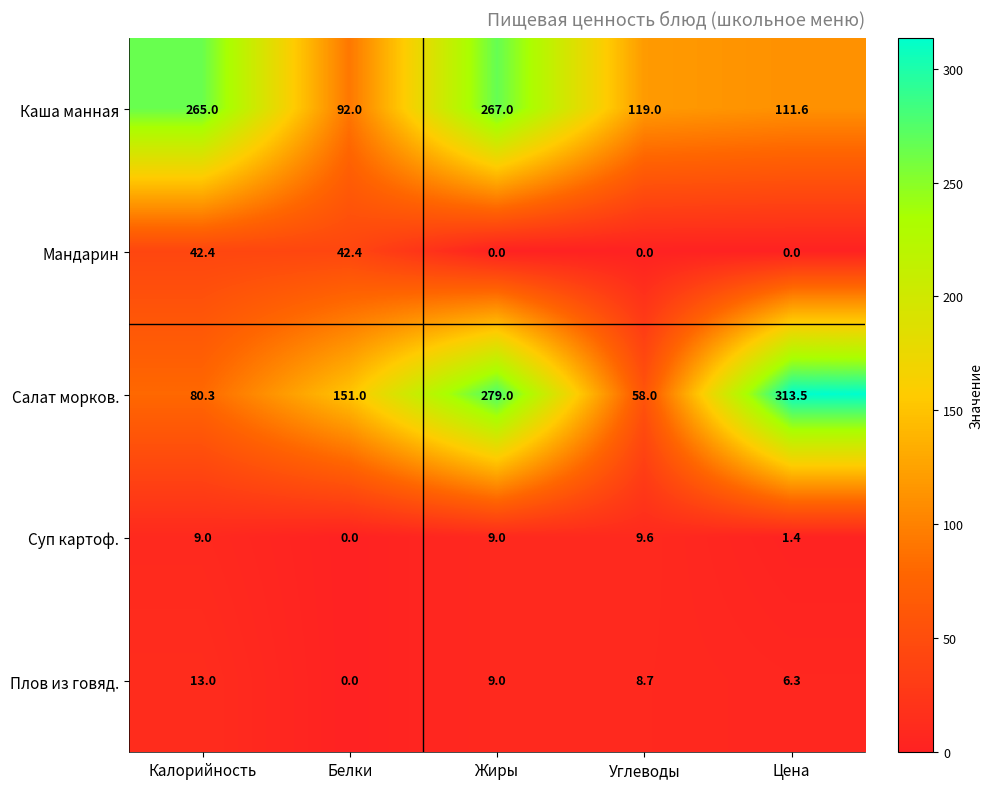

Reading right to left, list all the values displayed in this chart.

Каша манная: 111.6	119.0	267.0	92.0	265.0
Мандарин: 0.0	0.0	0.0	42.4	42.4
Салат морков.: 313.5	58.0	279.0	151.0	80.3
Суп картоф.: 1.4	9.6	9.0	0.0	9.0
Плов из говяд.: 6.3	8.7	9.0	0.0	13.0